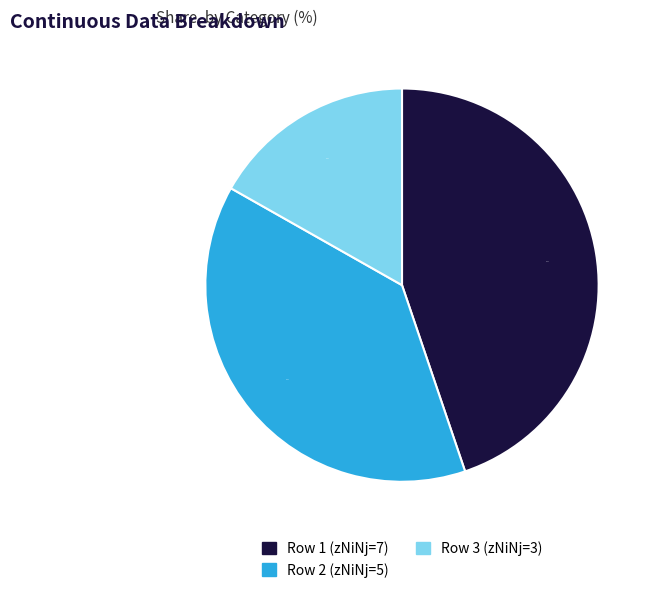

Is there any slice that represents more than half of the pie?

No